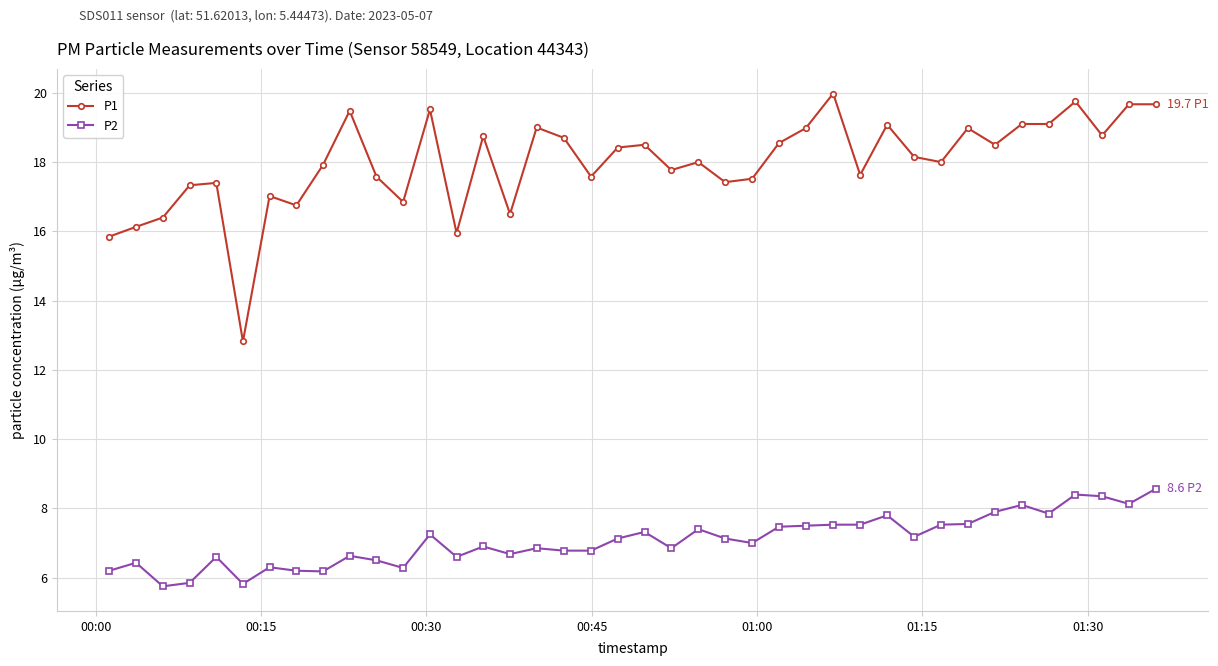

True or false: P1 and P2 cross at least once.

False